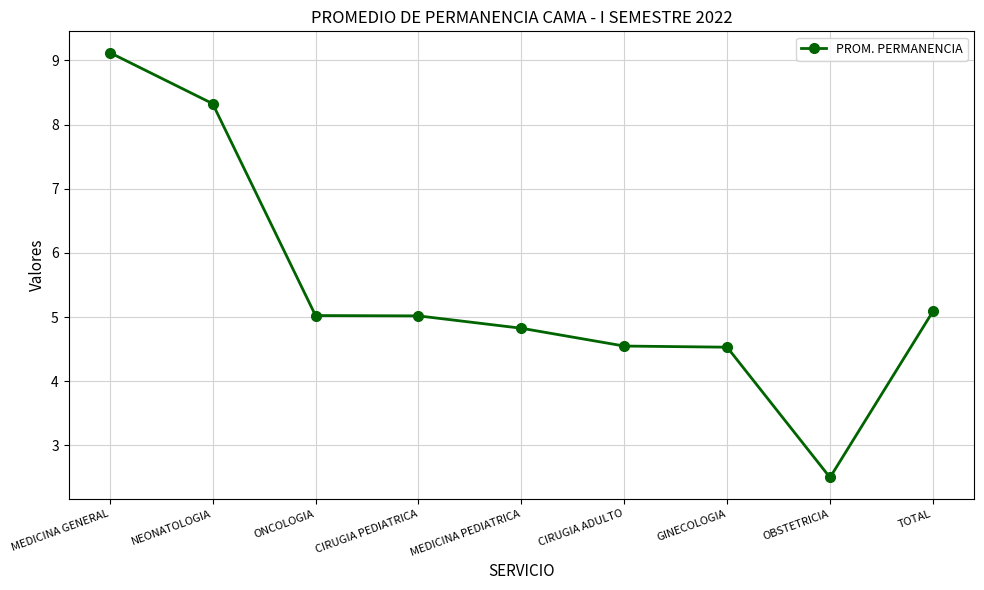

How many categories are shown in the chart?

9